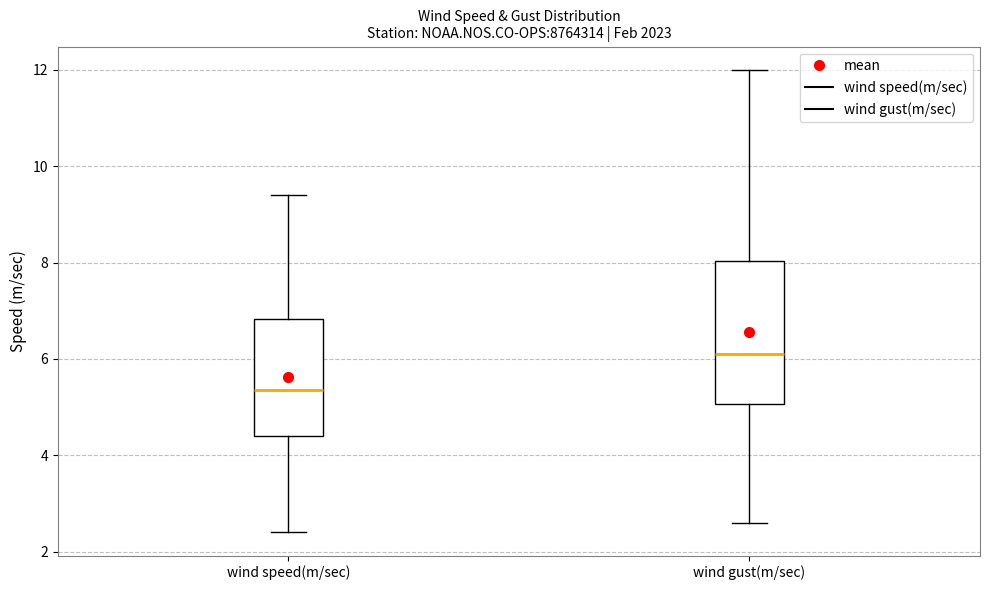

Comparing the boxes themselves (not the whiskers), which one is the tallest?

wind gust(m/sec)